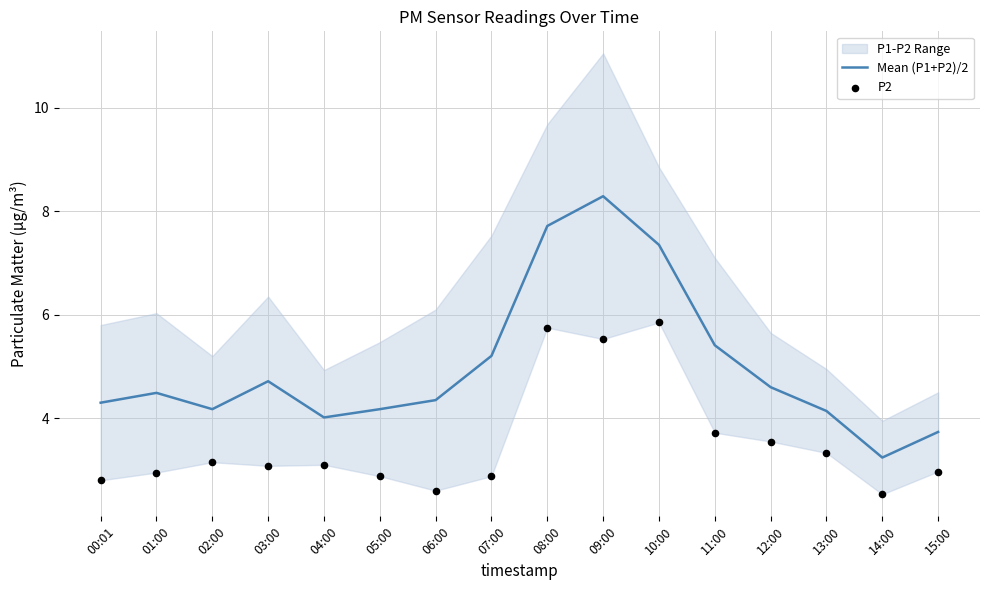

At which category is the sum across all series the highest?

09:00